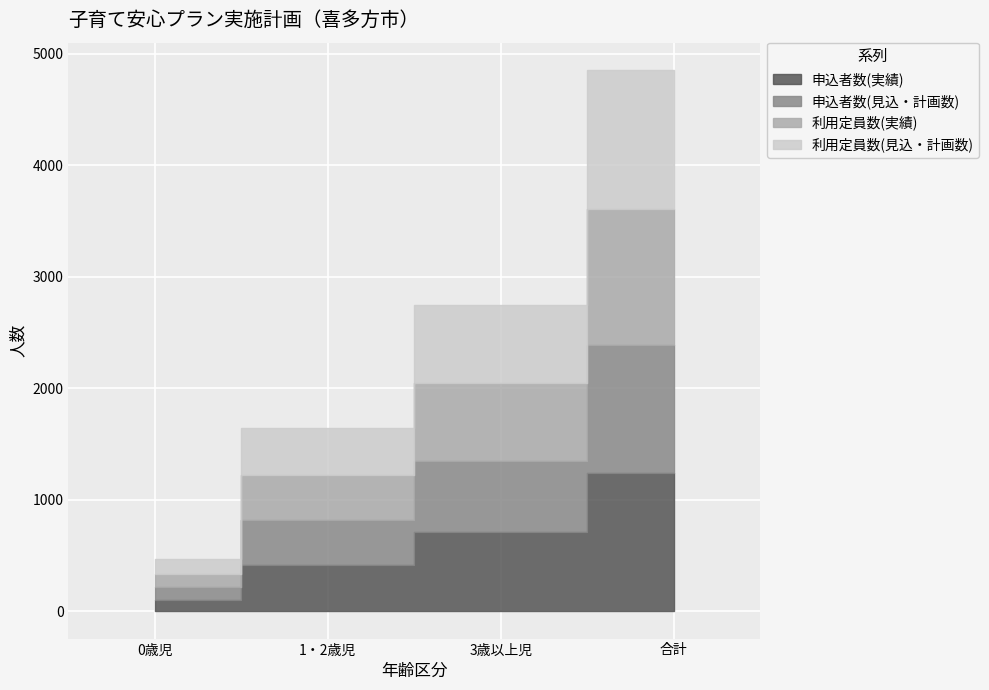

Is the value of 申込者数(実績) at 3歳以上児 greater than the value of 利用定員数(実績) at 3歳以上児?

Yes